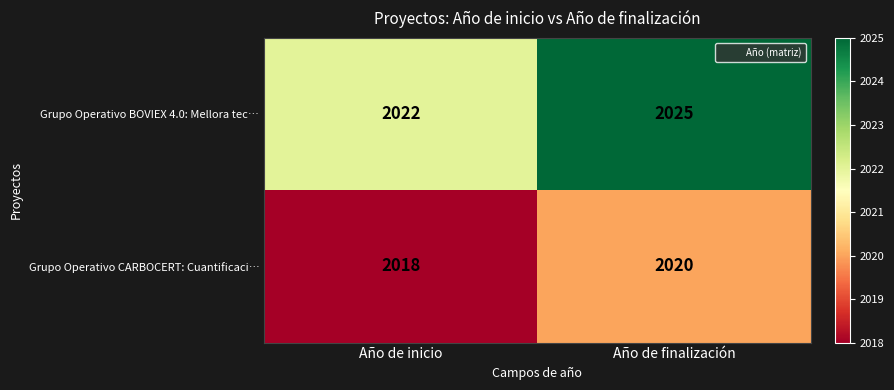

How many data points in Grupo Operativo BOVIEX 4.0: Mellora tec… are less than 2025?

1